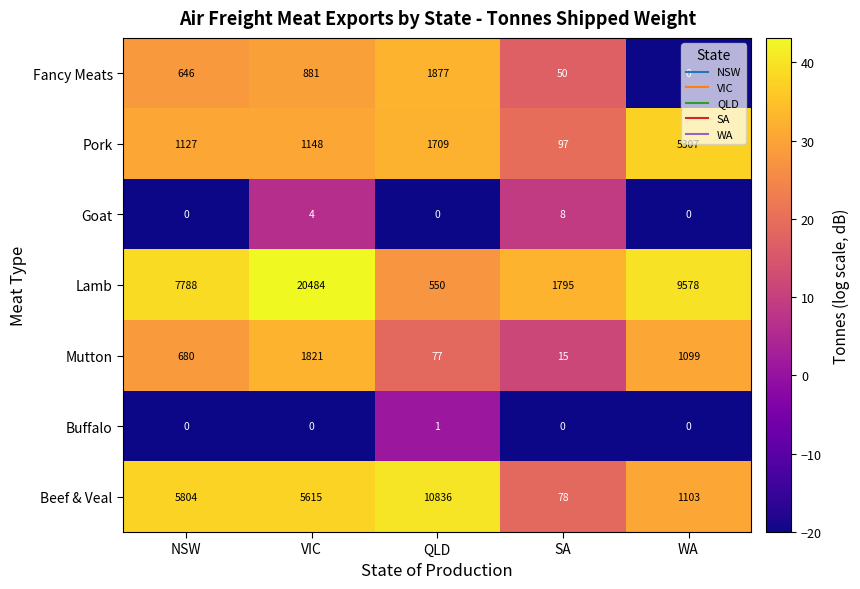

How many data points does each series have?

5